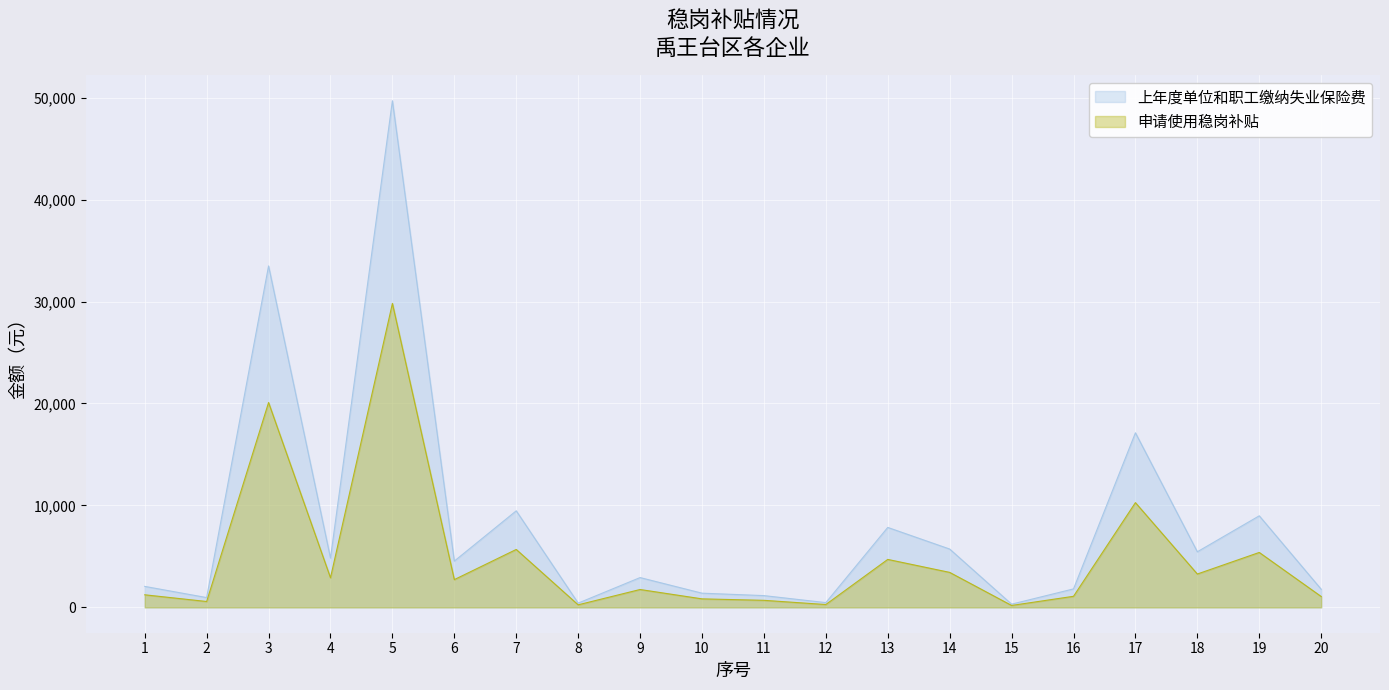

At which label does 申请使用稳岗补贴 reach its minimum?

15